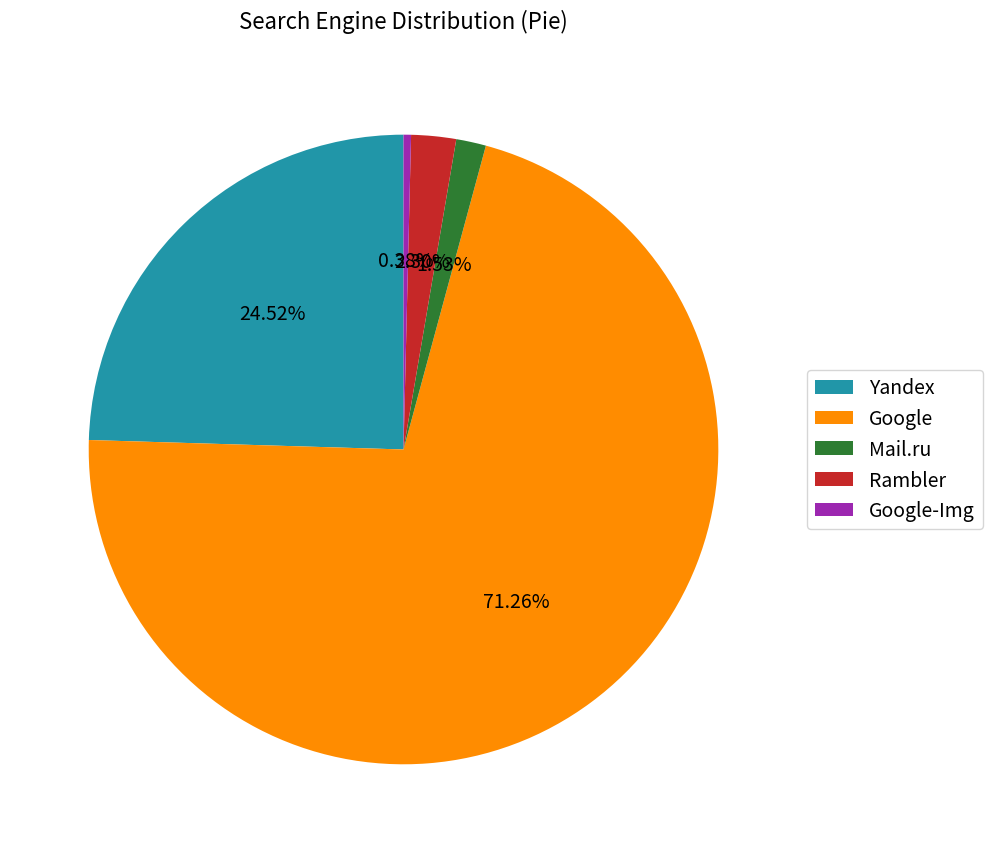

Is the sum of Rambler and Mail.ru greater than half?

No